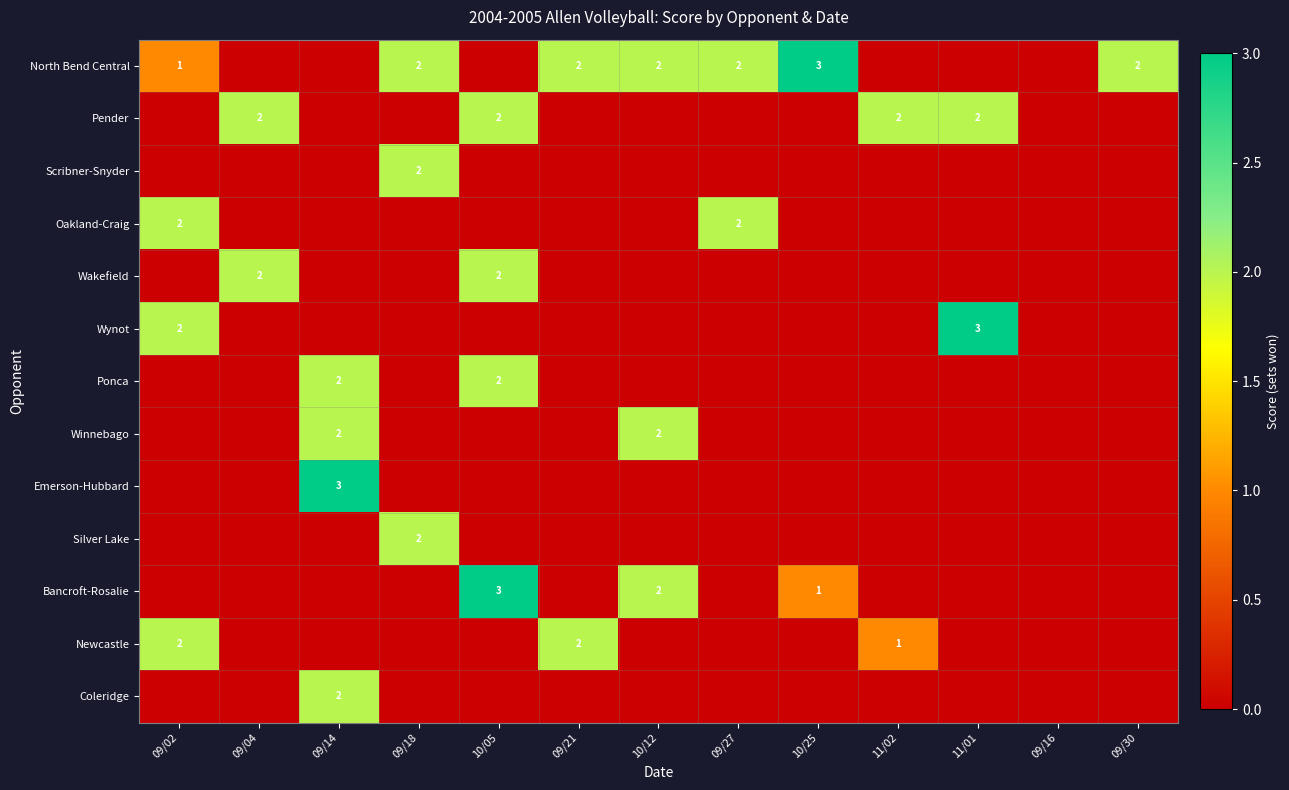

The value of Wakefield at 10/05 is 2. True or false?

True